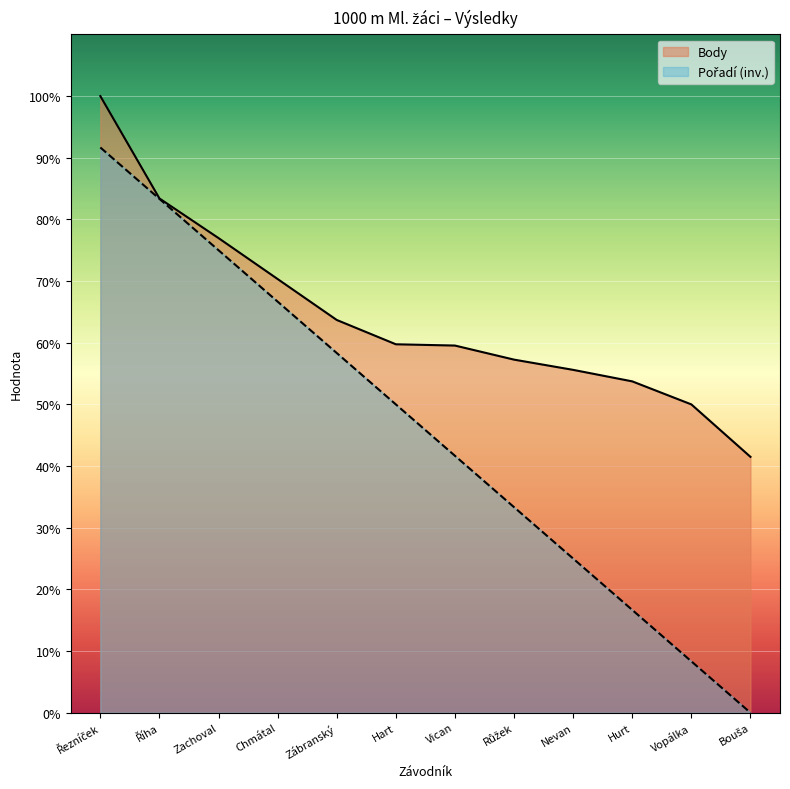

Reading left to right, extract all data points from this chart.

Pořadí: Řezníček=91.7	Říha=83.3	Zachoval=75.0	Chmátal=66.7	Zábranský=58.3	Hart=50.0	Vican=41.7	Růžek=33.3	Nevan=25.0	Hurt=16.7	Vopálka=8.3	Bouša=0.0
Body: Řezníček=100.0	Říha=83.4	Zachoval=77.0	Chmátal=70.3	Zábranský=63.7	Hart=59.8	Vican=59.5	Růžek=57.3	Nevan=55.6	Hurt=53.7	Vopálka=50.0	Bouša=41.5